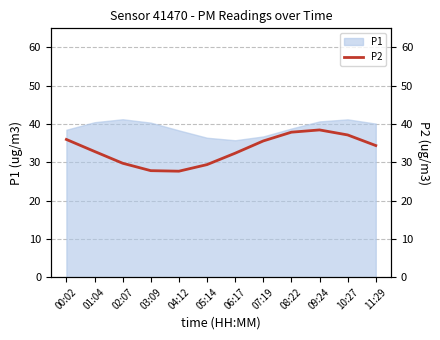

How many data points are less than 34?

6